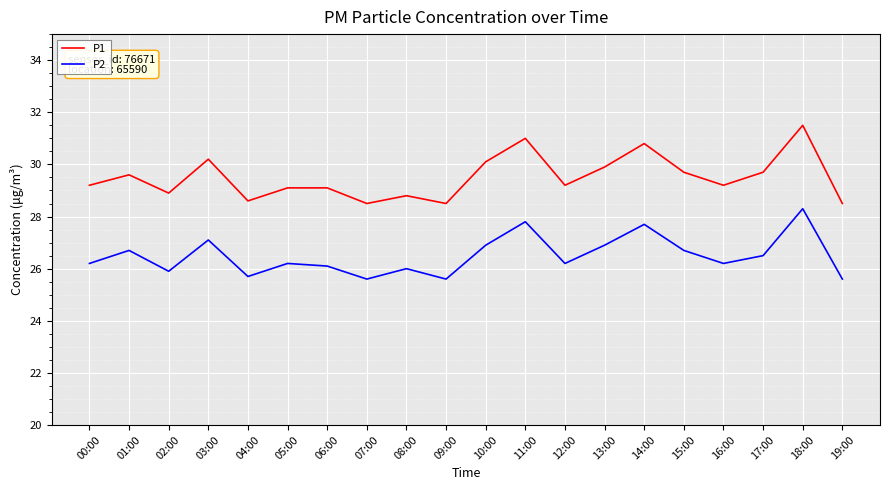

What is the greatest value displayed?

31.5